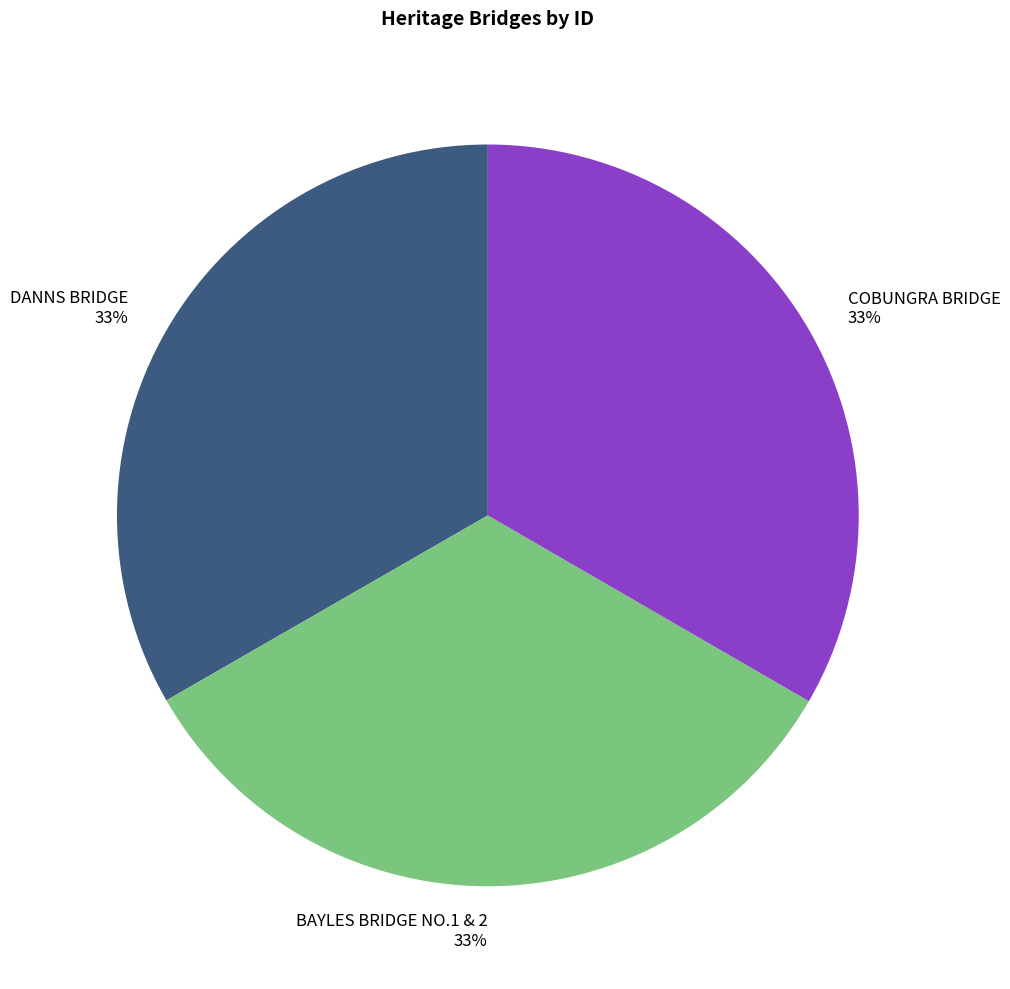

Is the sum of DANNS BRIDGE and BAYLES BRIDGE NO.1 & 2 greater than half?

Yes